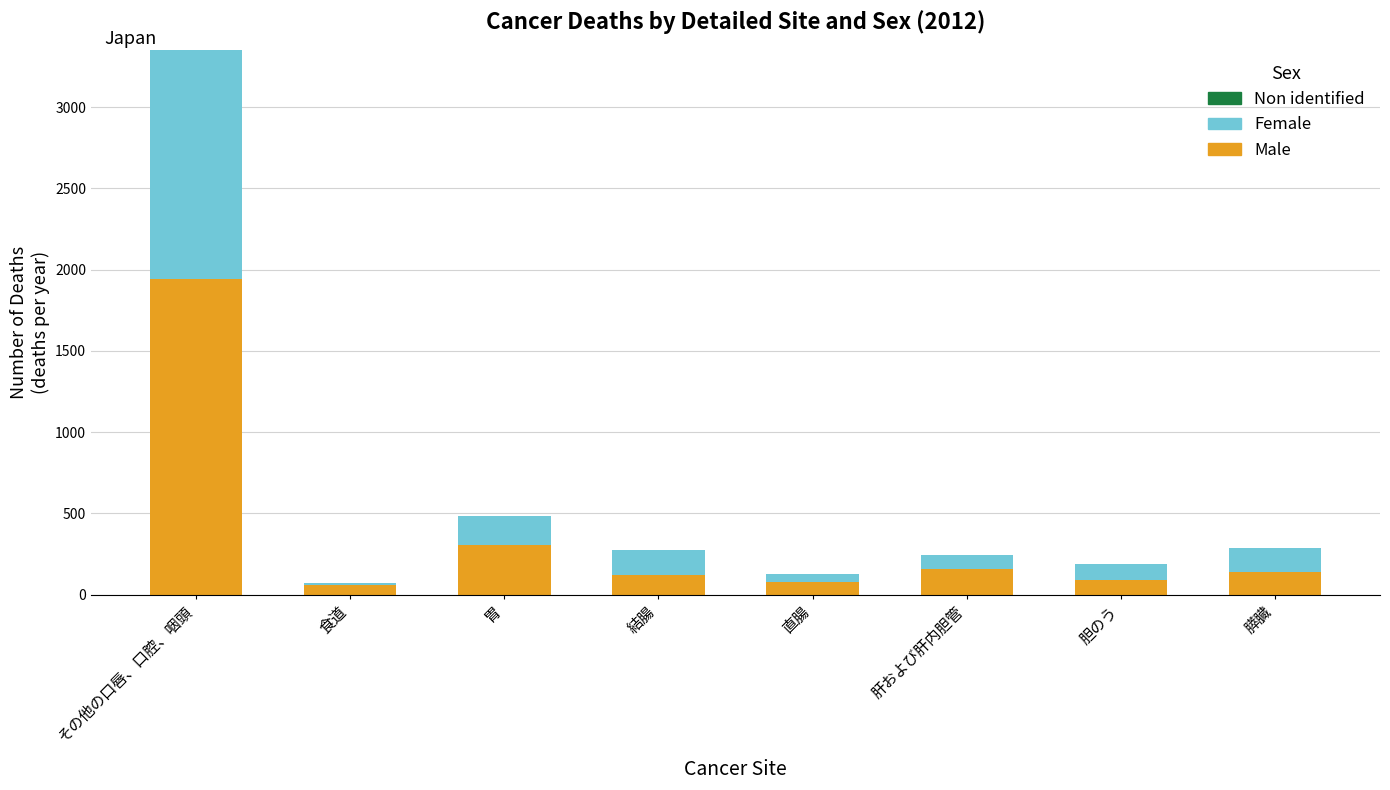

Are the bars grouped side by side (vs. stacked)?

No